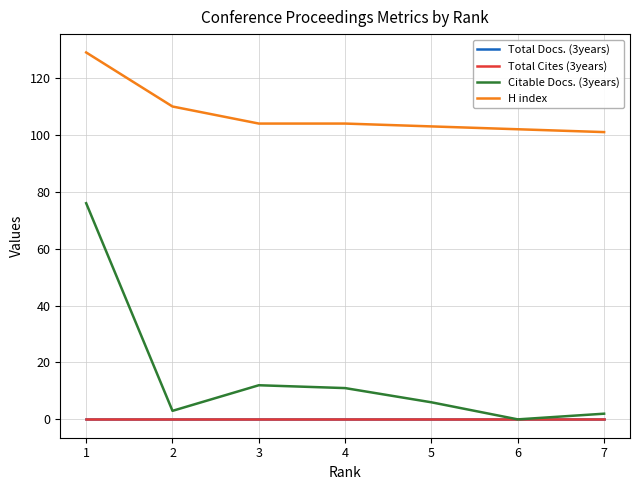

What is the difference between the highest and lowest values at 4?

104